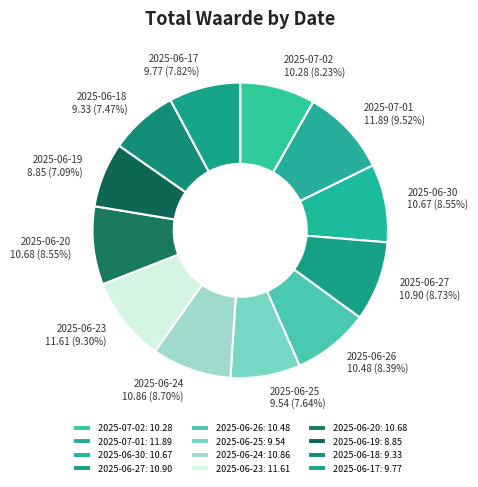

Does 2025-07-02 represent more than half of the total?

No